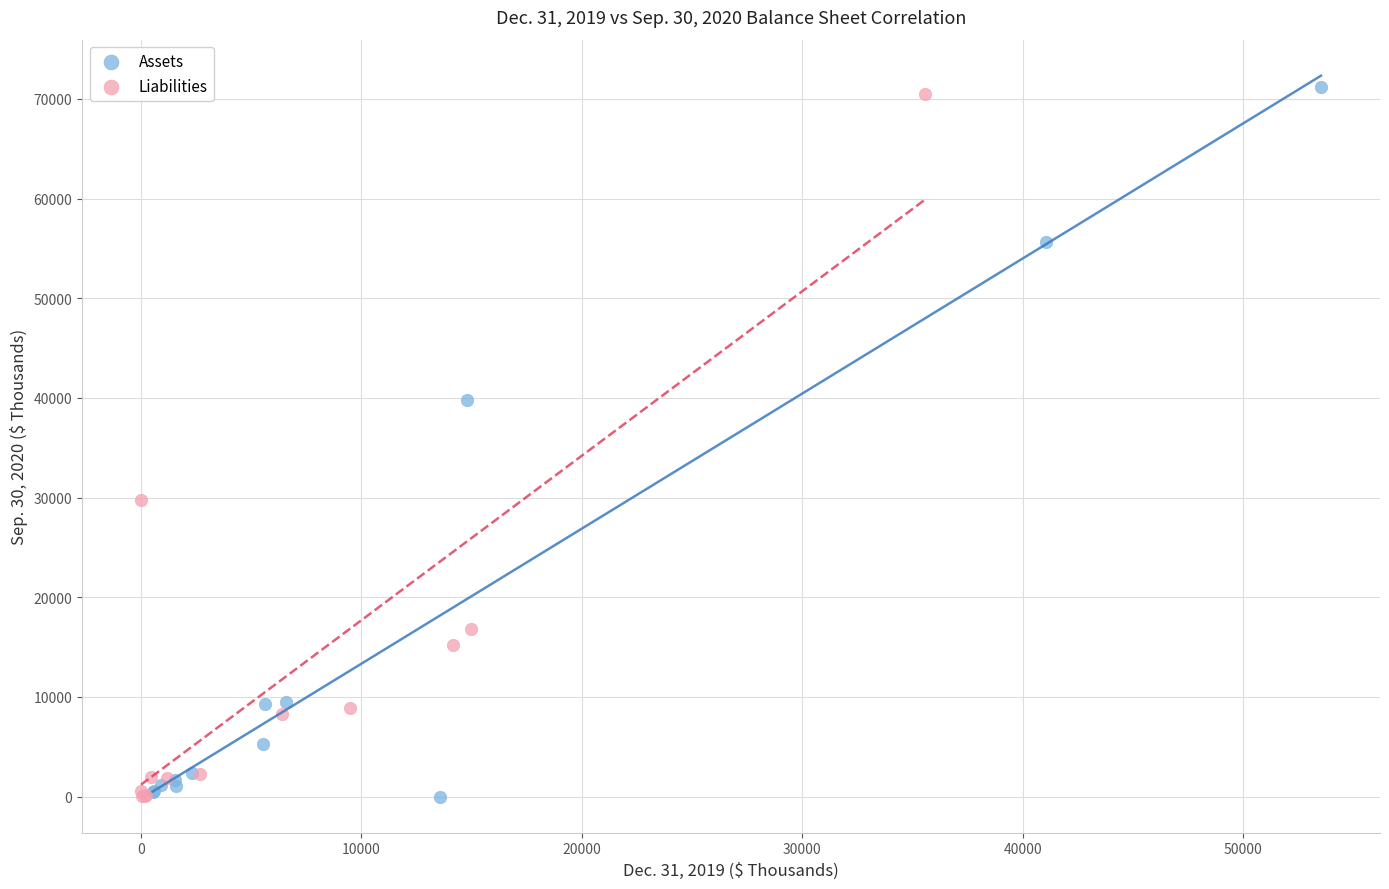

Which series contains the highest Y value?

Assets